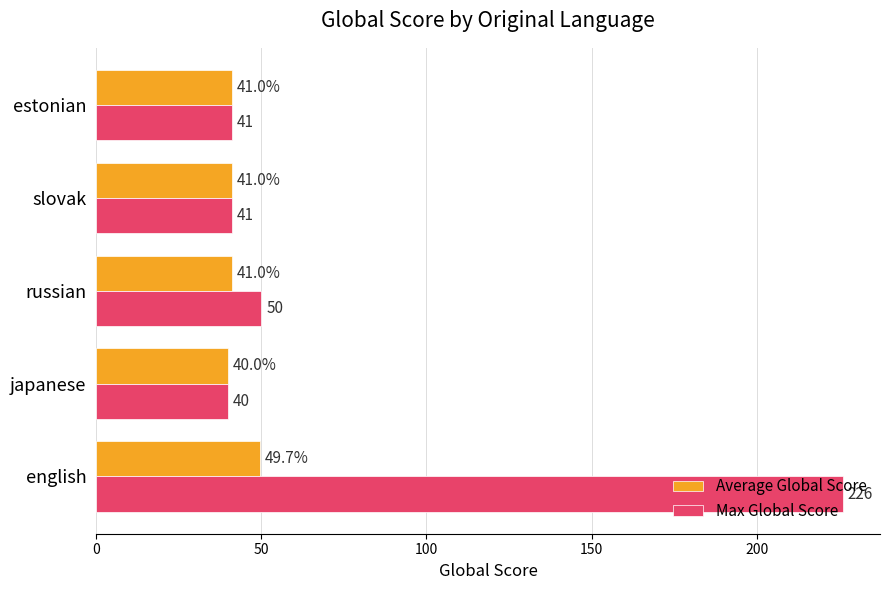

At which category is the sum across all series the highest?

english